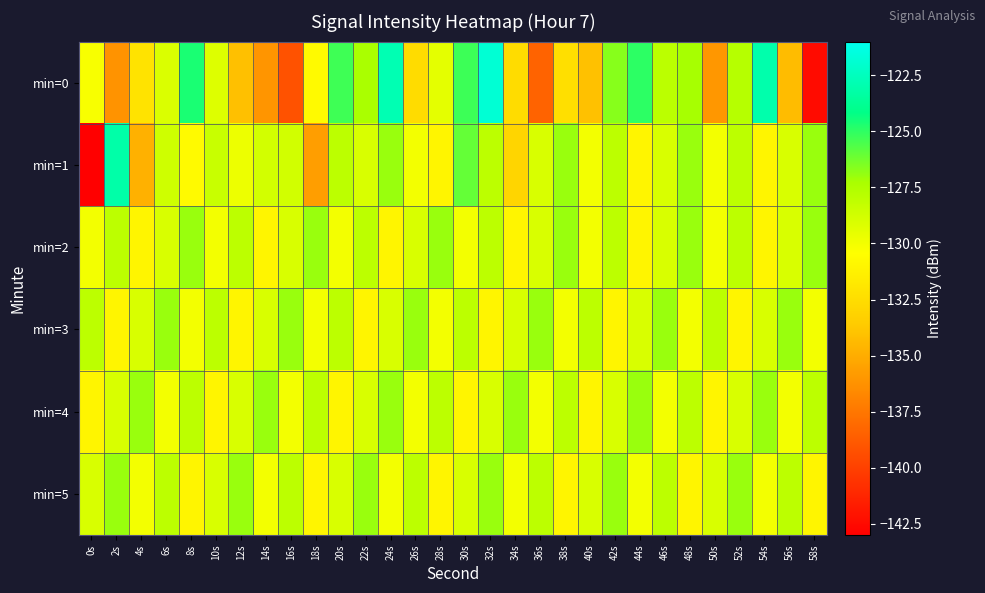

Reading left to right, list all the values displayed in this chart.

min=0: 0s=-130.2	2s=-136.2	4s=-132.1	6s=-129.1	8s=-124.6	10s=-129.2	12s=-134.1	14s=-136.0	16s=-139.1	18s=-130.7	20s=-125.3	22s=-127.3	24s=-122.8	26s=-132.6	28s=-129.4	30s=-125.3	32s=-121.8	34s=-132.6	36s=-138.4	38s=-132.4	40s=-134.1	42s=-126.7	44s=-125.0	46s=-127.9	48s=-127.2	50s=-136.0	52s=-127.8	54s=-123.0	56s=-134.3	58s=-142.5
min=1: 0s=-143.1	2s=-123.1	4s=-134.8	6s=-128.6	8s=-130.7	10s=-128.4	12s=-129.8	14s=-128.8	16s=-128.8	18s=-135.7	20s=-128.0	22s=-129.0	24s=-127.0	26s=-130.0	28s=-131.0	30s=-126.0	32s=-128.0	34s=-133.0	36s=-129.0	38s=-127.0	40s=-130.0	42s=-128.0	44s=-131.0	46s=-129.0	48s=-127.0	50s=-130.0	52s=-128.0	54s=-131.0	56s=-129.0	58s=-127.0
min=2: 0s=-130.0	2s=-128.0	4s=-131.0	6s=-129.0	8s=-127.0	10s=-130.0	12s=-128.0	14s=-131.0	16s=-129.0	18s=-127.0	20s=-130.0	22s=-128.0	24s=-131.0	26s=-129.0	28s=-127.0	30s=-130.0	32s=-128.0	34s=-131.0	36s=-129.0	38s=-127.0	40s=-130.0	42s=-128.0	44s=-131.0	46s=-129.0	48s=-127.0	50s=-130.0	52s=-128.0	54s=-131.0	56s=-129.0	58s=-127.0
min=3: 0s=-128.0	2s=-131.0	4s=-129.0	6s=-127.0	8s=-130.0	10s=-128.0	12s=-131.0	14s=-129.0	16s=-127.0	18s=-130.0	20s=-128.0	22s=-131.0	24s=-129.0	26s=-127.0	28s=-130.0	30s=-128.0	32s=-131.0	34s=-129.0	36s=-127.0	38s=-130.0	40s=-128.0	42s=-131.0	44s=-129.0	46s=-127.0	48s=-130.0	50s=-128.0	52s=-131.0	54s=-129.0	56s=-127.0	58s=-130.0
min=4: 0s=-131.0	2s=-129.0	4s=-127.0	6s=-130.0	8s=-128.0	10s=-131.0	12s=-129.0	14s=-127.0	16s=-130.0	18s=-128.0	20s=-131.0	22s=-129.0	24s=-127.0	26s=-130.0	28s=-128.0	30s=-131.0	32s=-129.0	34s=-127.0	36s=-130.0	38s=-128.0	40s=-131.0	42s=-129.0	44s=-127.0	46s=-130.0	48s=-128.0	50s=-131.0	52s=-129.0	54s=-127.0	56s=-130.0	58s=-128.0
min=5: 0s=-129.0	2s=-127.0	4s=-130.0	6s=-128.0	8s=-131.0	10s=-129.0	12s=-127.0	14s=-130.0	16s=-128.0	18s=-131.0	20s=-129.0	22s=-127.0	24s=-130.0	26s=-128.0	28s=-131.0	30s=-129.0	32s=-127.0	34s=-130.0	36s=-128.0	38s=-131.0	40s=-129.0	42s=-127.0	44s=-130.0	46s=-128.0	48s=-131.0	50s=-129.0	52s=-127.0	54s=-130.0	56s=-128.0	58s=-131.0